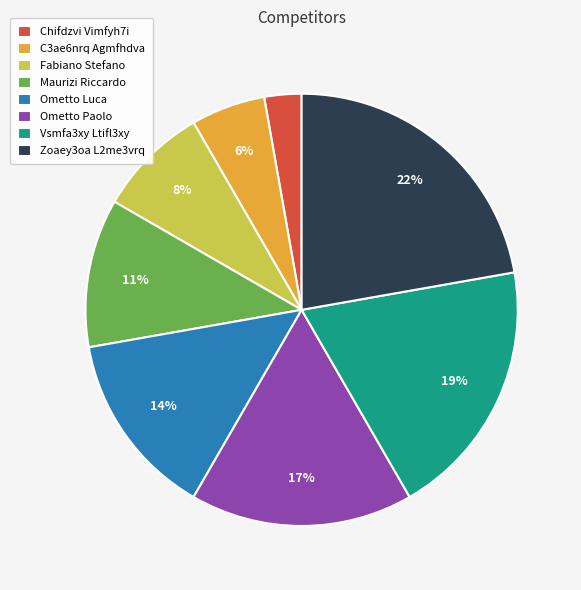

Do Fabiano Stefano and C3ae6nrq Agmfhdva together represent more than half of the pie?

No